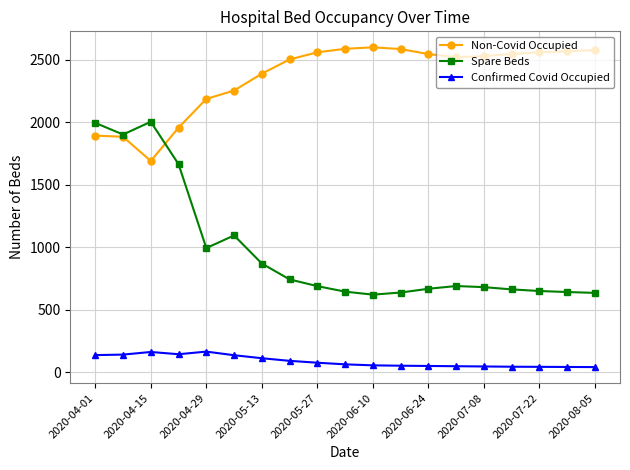

In Spare Beds, how many points are lower than both neighbors (excluding endpoints)?

3